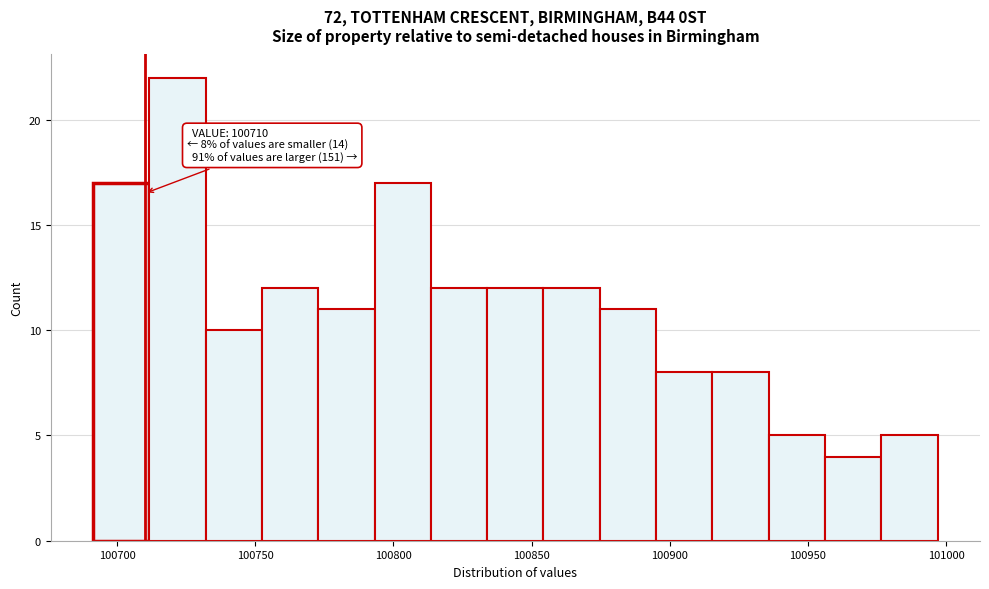

Which range on the x-axis has the tallest bar?

100710 to 100730